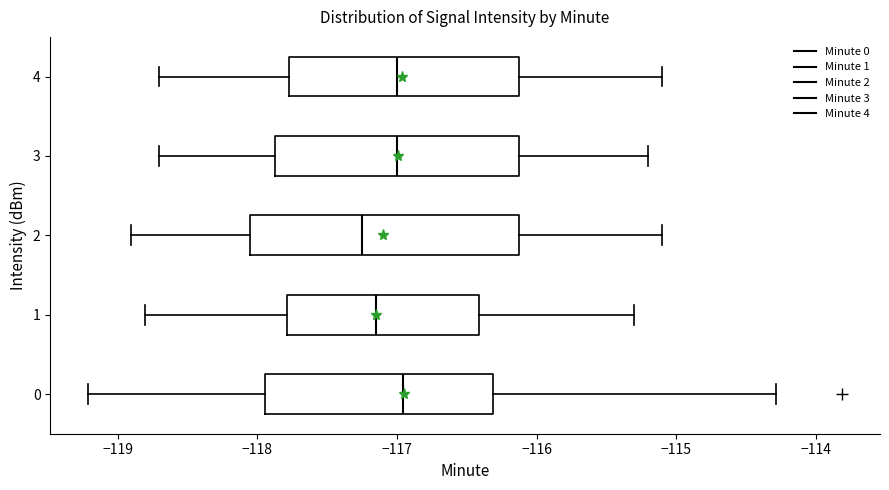

Reading bottom to top, read every box against the x-axis: the position of its median line, the range the box covers, and the ends of its whiskers. The values are not printed on the chart, so give them approximately, as read against the axis.

0: median -117.0, box -117.9 to -116.3, whiskers -119.2 to -114.3
1: median -117.1, box -117.8 to -116.4, whiskers -118.8 to -115.3
2: median -117.2, box -118.0 to -116.1, whiskers -118.9 to -115.1
3: median -117.0, box -117.9 to -116.1, whiskers -118.7 to -115.2
4: median -117.0, box -117.8 to -116.1, whiskers -118.7 to -115.1